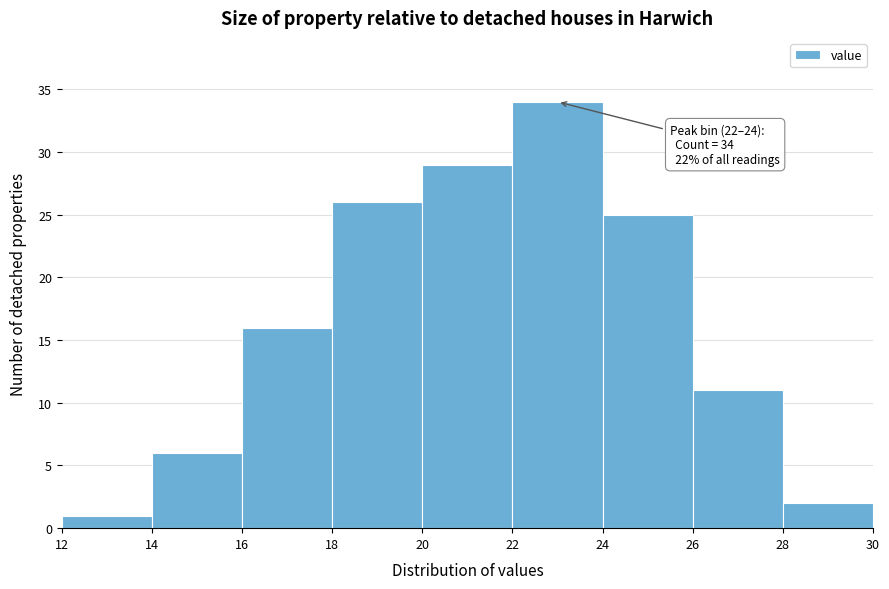

Which range on the x-axis has the tallest bar?

22 to 24